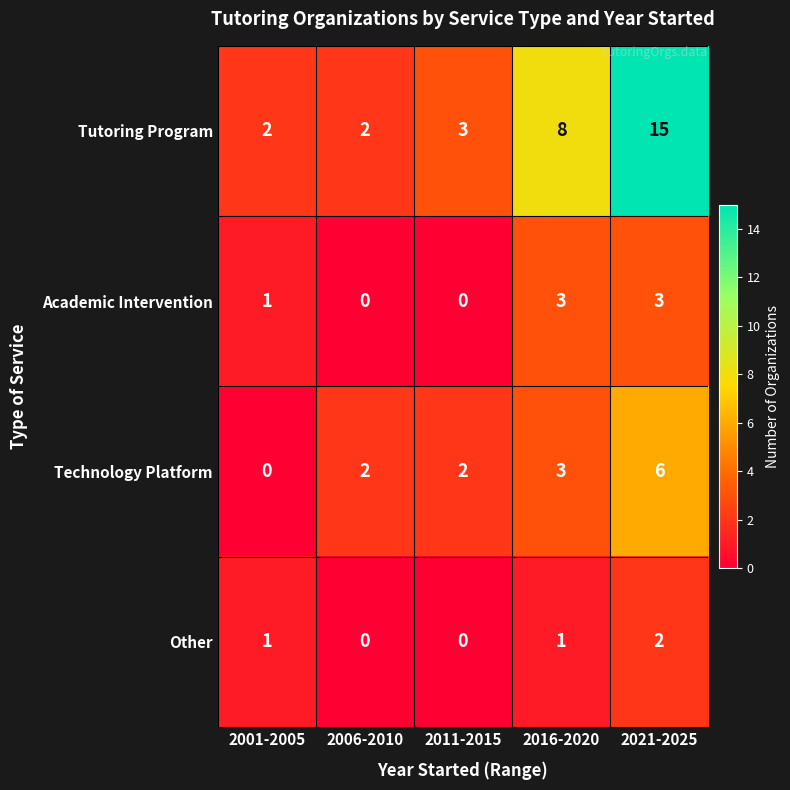

What is the total value across all series at 2006-2010?

4